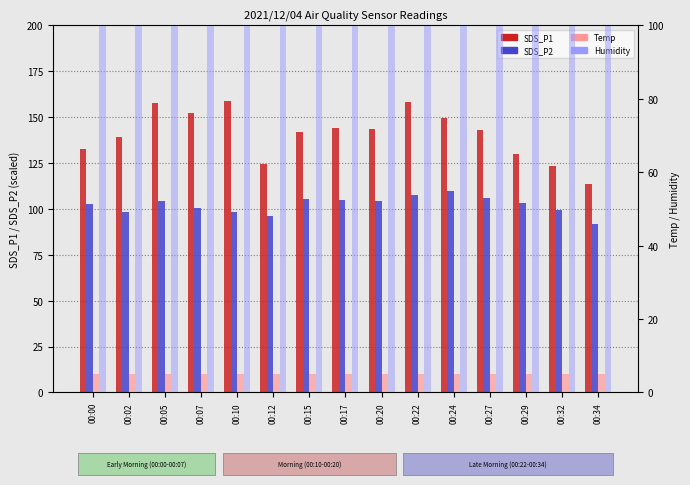

Where is Temp nearest to the value 5?

00:07